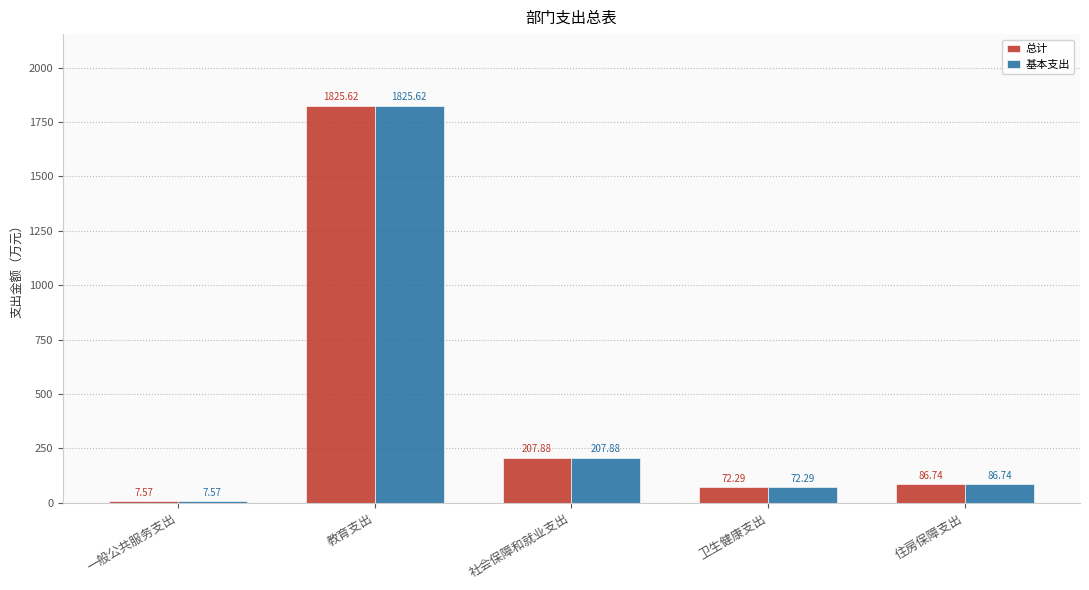

What is the difference between the maximum and second lowest values in the 总计 series?

1753.3